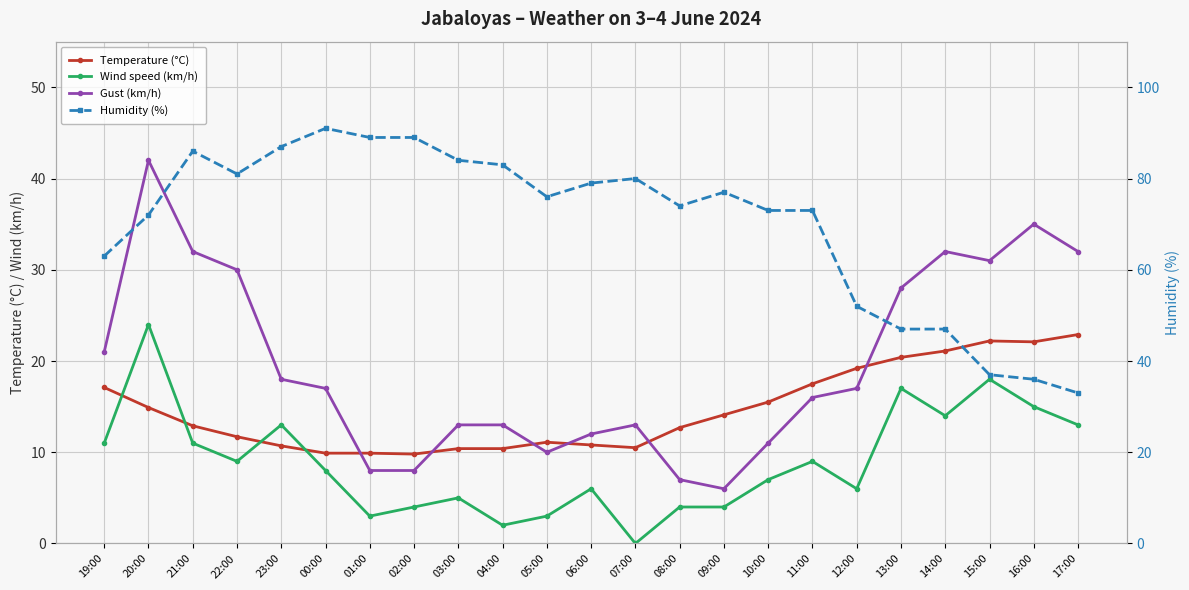

How many values in Wind speed (km/h) are above zero?

22